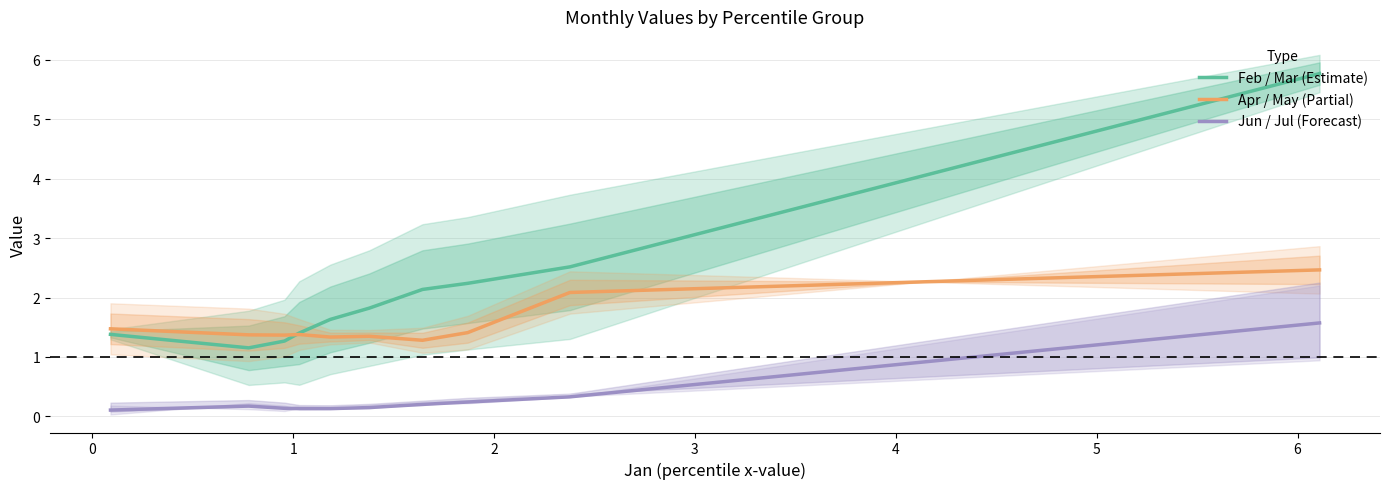

True or false: Jun / Jul (Forecast) and Apr / May (Partial) intersect in this chart.

False